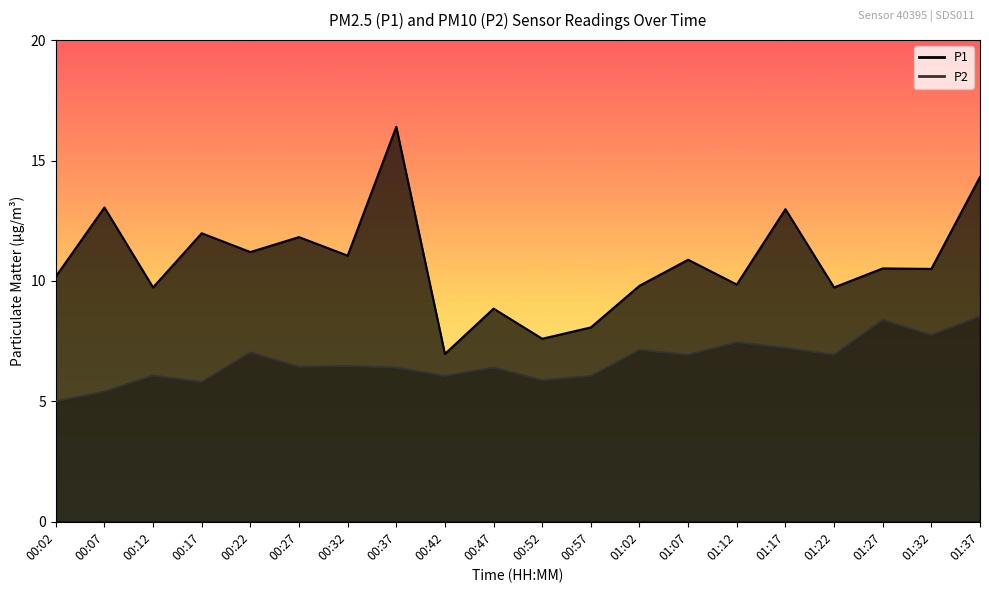

List the labels in order of P1 value, smallest first.

00:42, 00:52, 00:57, 00:47, 00:12, 01:22, 01:02, 01:12, 00:02, 01:32, 01:27, 01:07, 00:32, 00:22, 00:27, 00:17, 01:17, 00:07, 01:37, 00:37